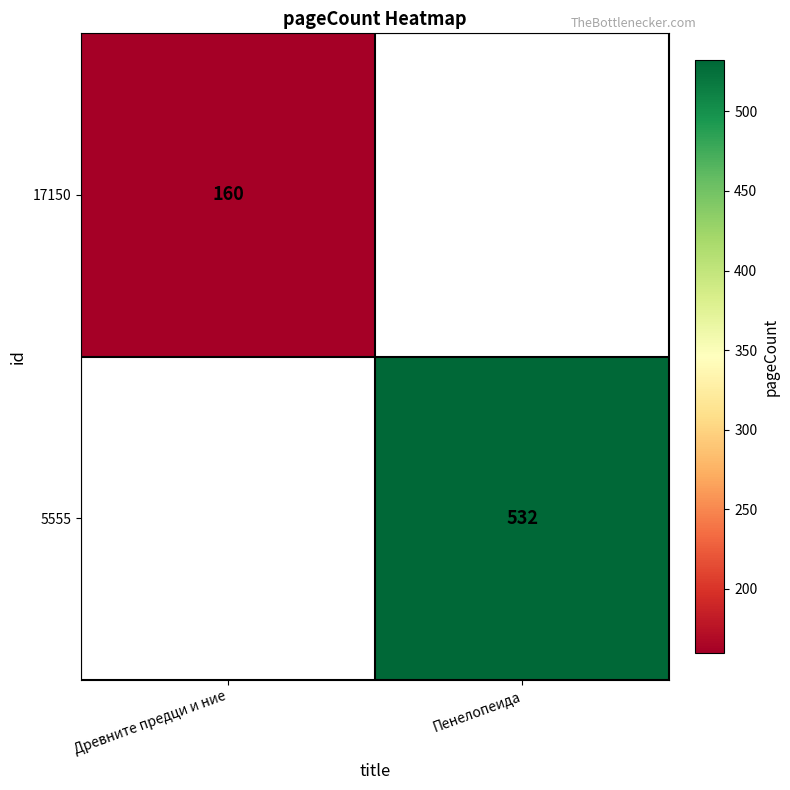

The 5555 series shows 198 at Пенелопеида. True or false?

False